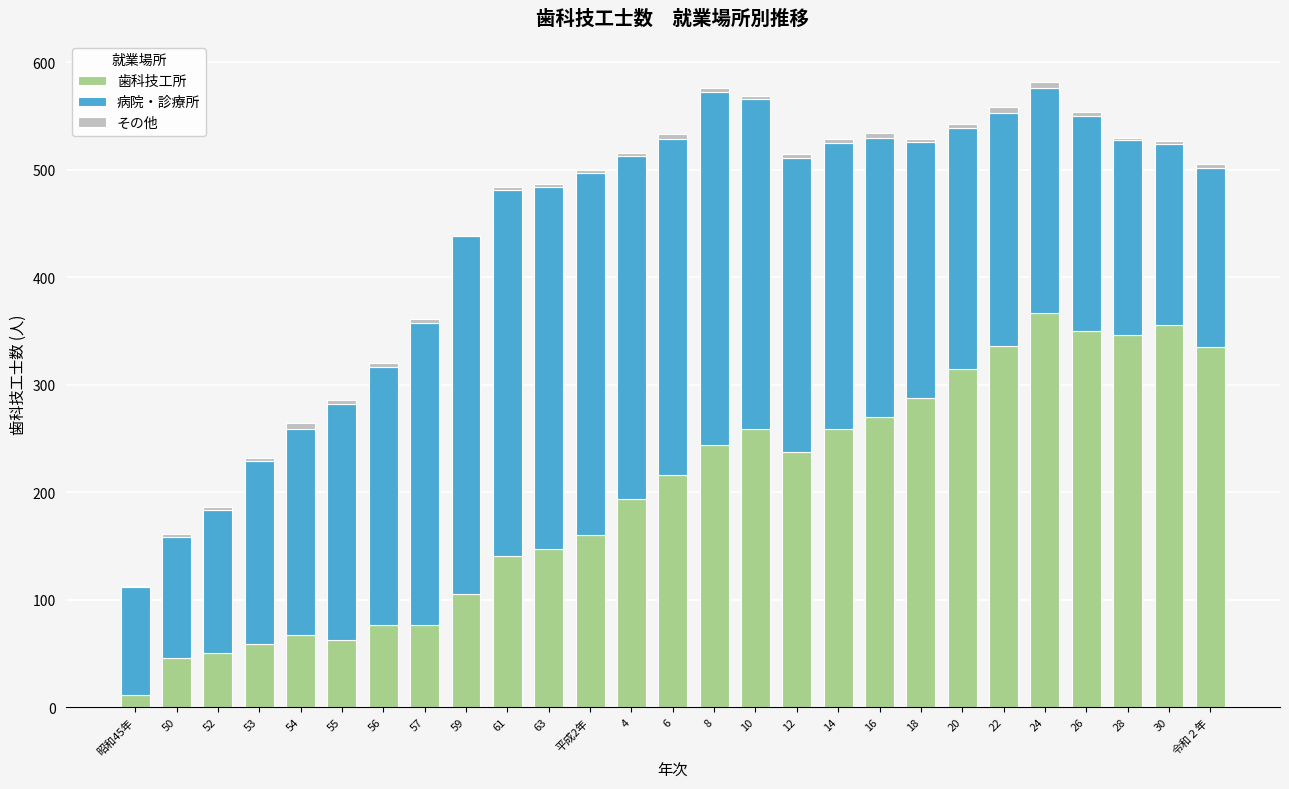

Is it true that 歯科技工所 equals 12 at 52?

False